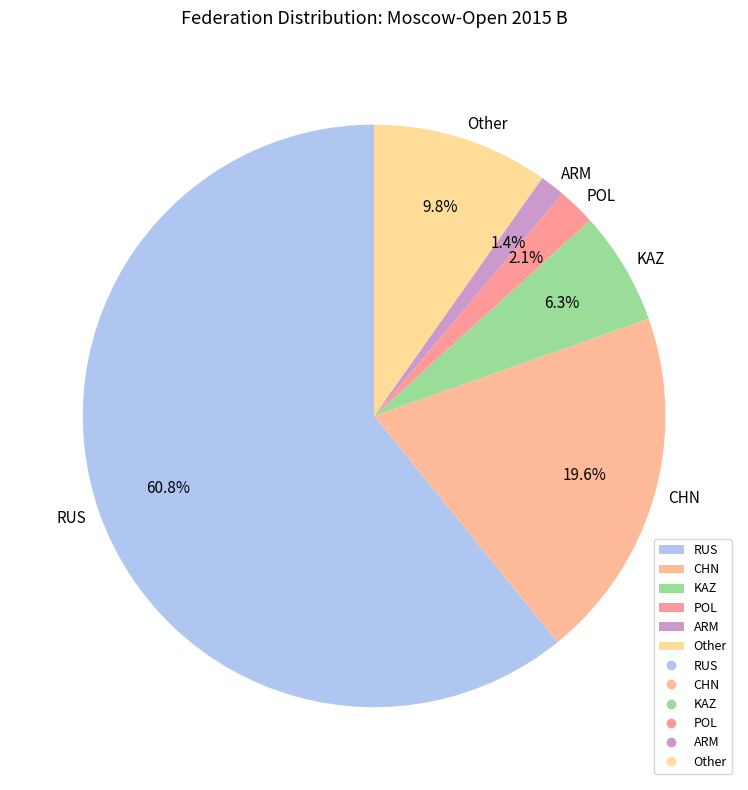

How many segments does this pie chart have?

6